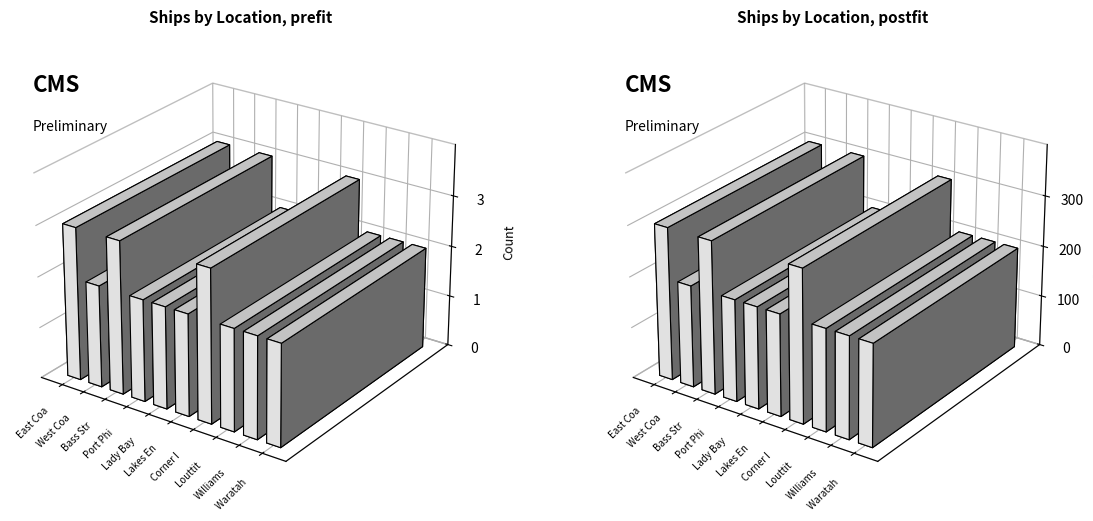

What is the greatest value displayed?

3